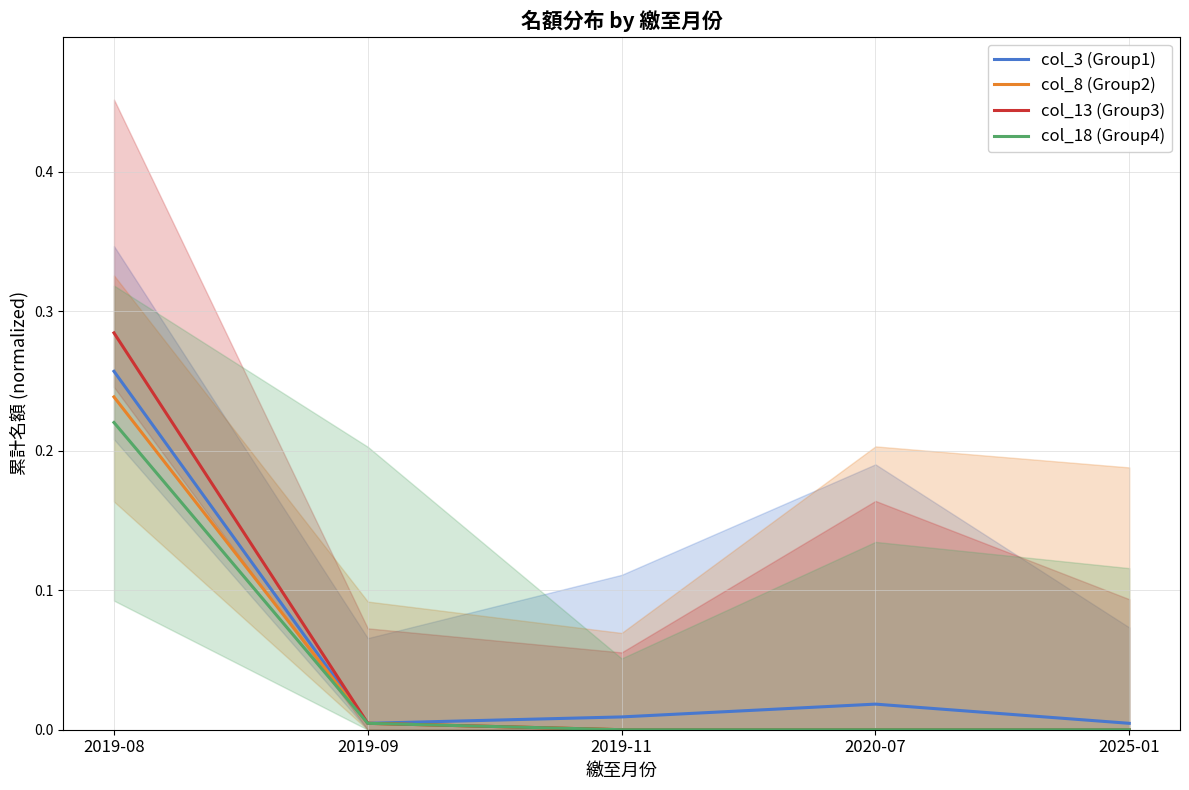

How many series are shown in this chart?

4